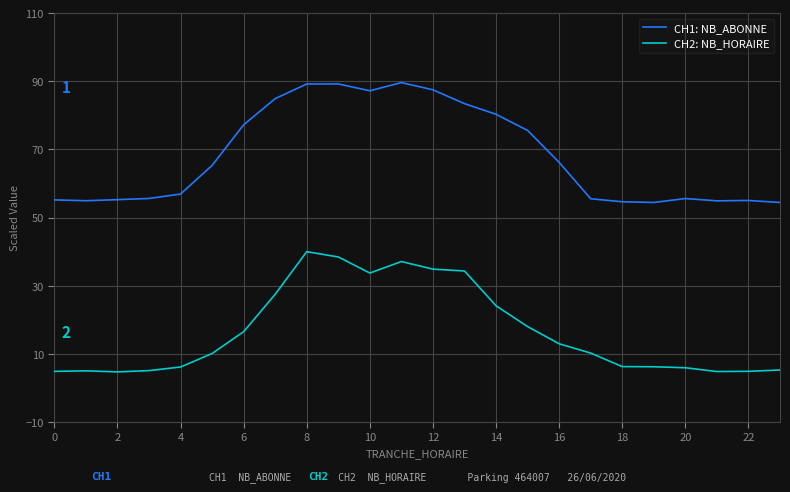

True or false: CH2: NB_HORAIRE and CH1: NB_ABONNE cross at least once.

False